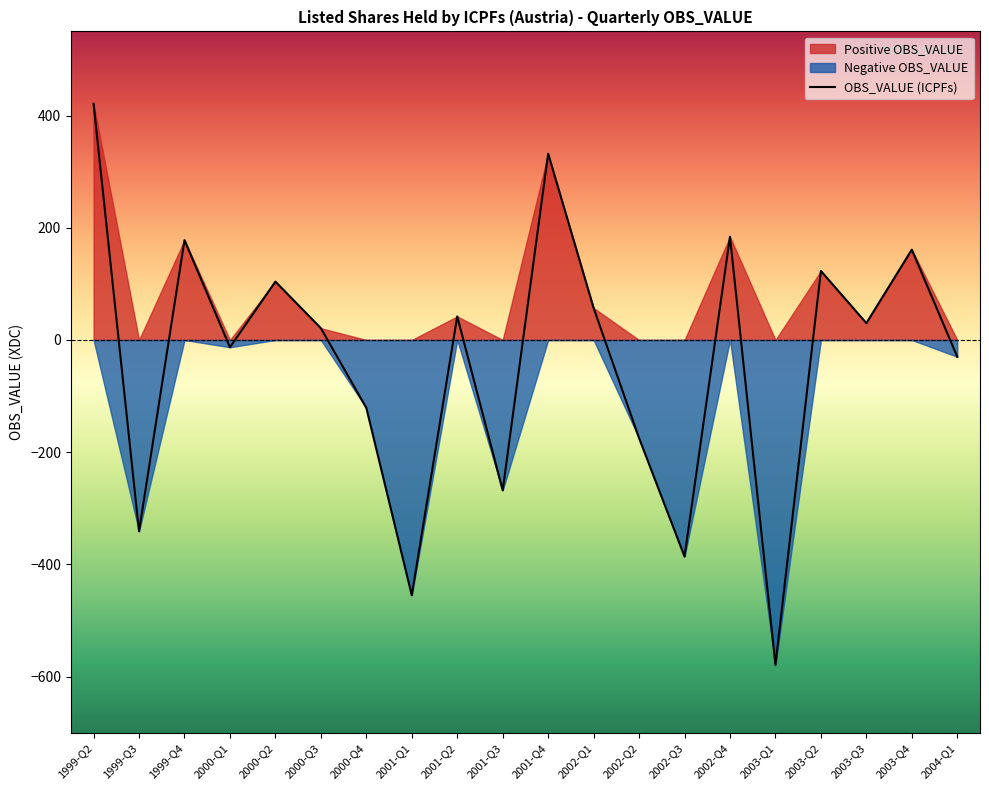

The value of OBS_VALUE (ICPFs) at 2003-Q1 is -1018. True or false?

False